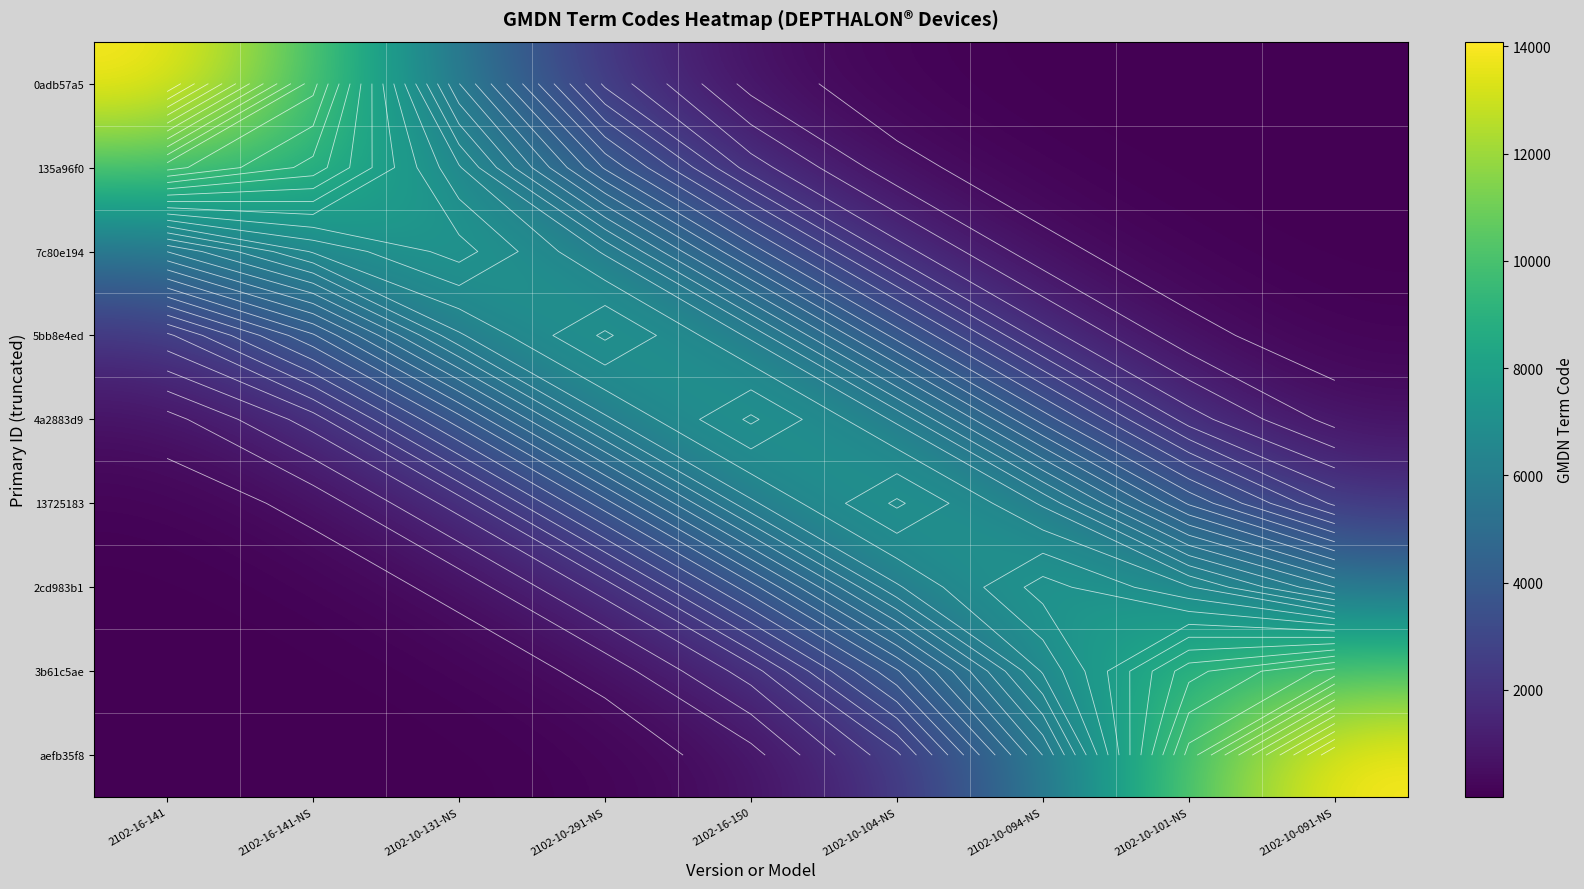

Rank the series at 2102-10-131-NS from highest to lowest value.

7c80e194, 135a96f0, 5bb8e4ed, 0adb57a5, 4a2883d9, 13725183, 2cd983b1, 3b61c5ae, aefb35f8